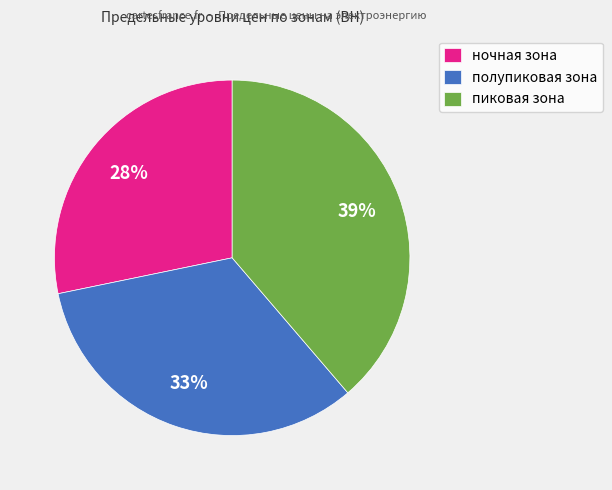

Between полупиковая зона and пиковая зона, which is larger?

пиковая зона